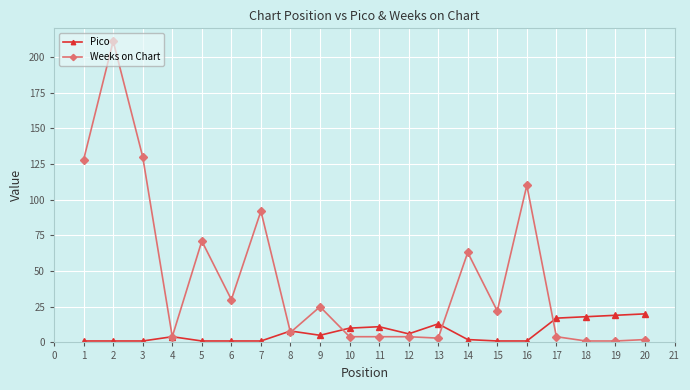

Which series has the largest total across all categories?

Weeks on Chart